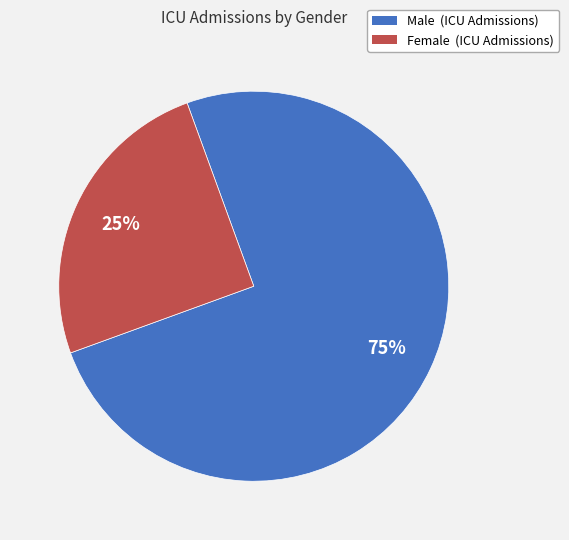

How many slices are in this pie chart?

2